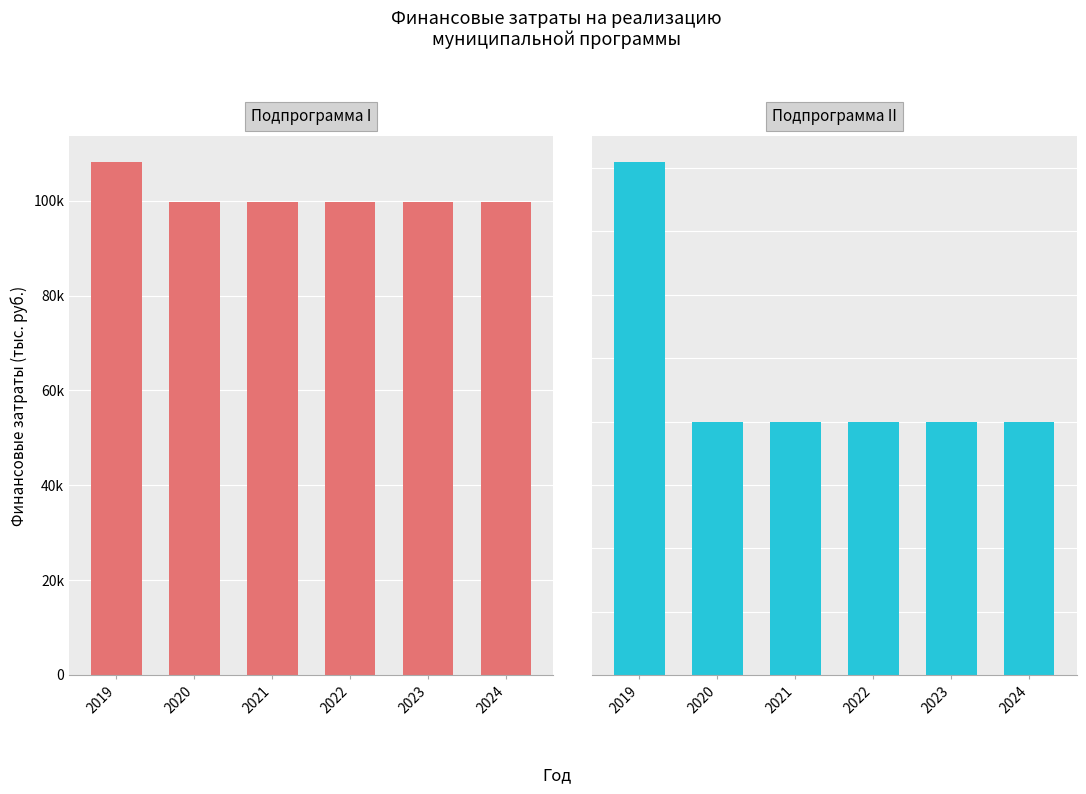

Which category has the lowest value across all series?

2020